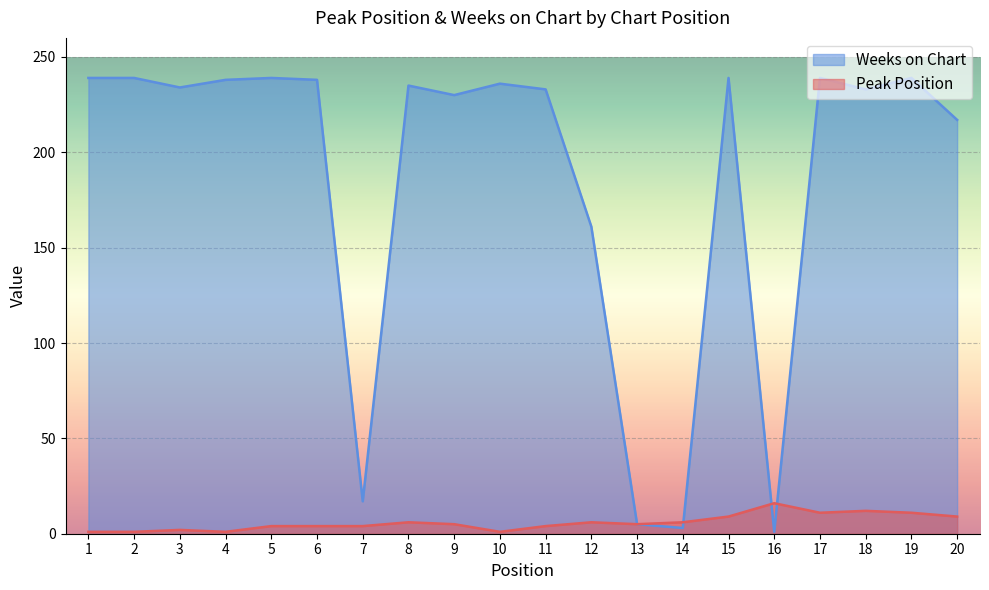

What is the maximum value for Peak Position?

16